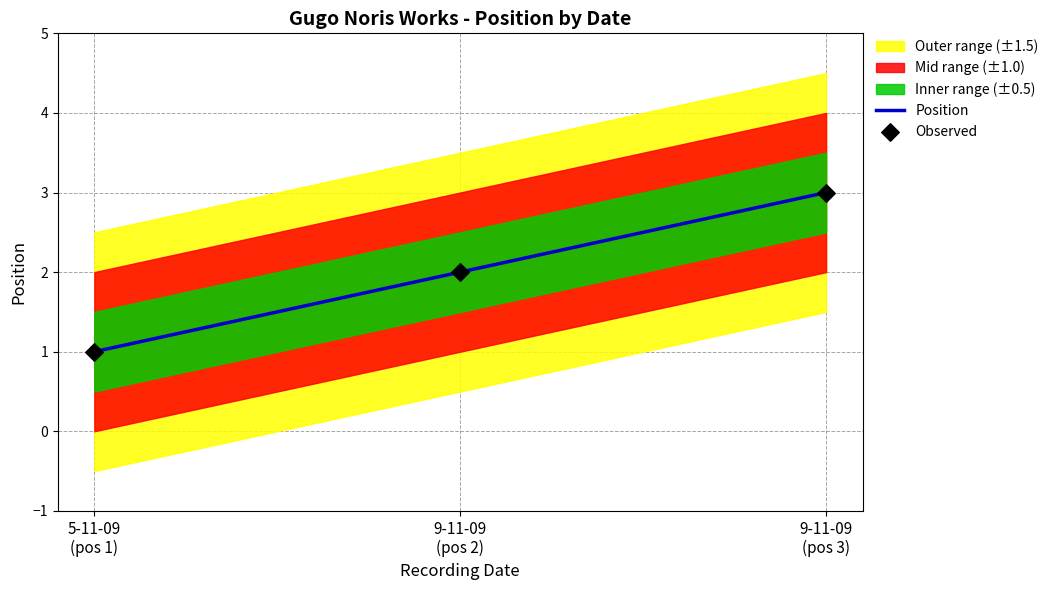

Is the value of Observed at 5-11-09
(pos 1) greater than the value of Position at 9-11-09
(pos 2)?

No